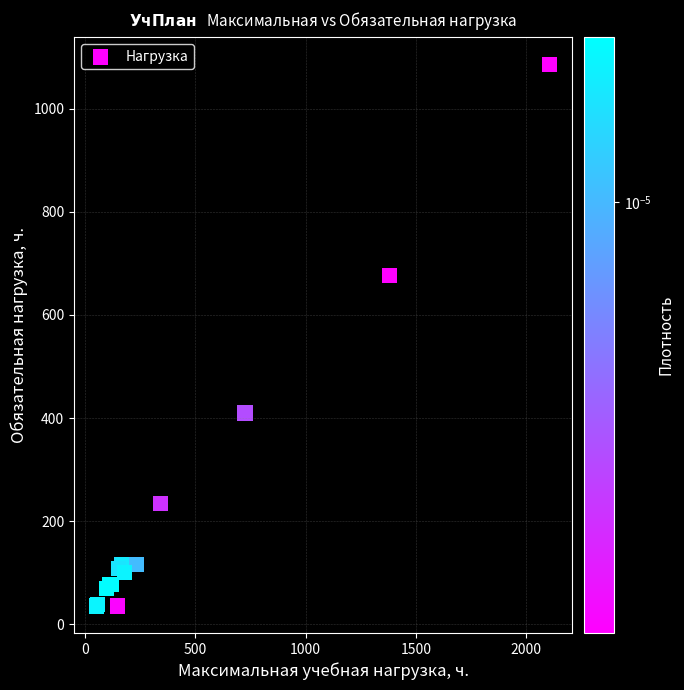

What Y value in the scatter plot is closest to 561?

676